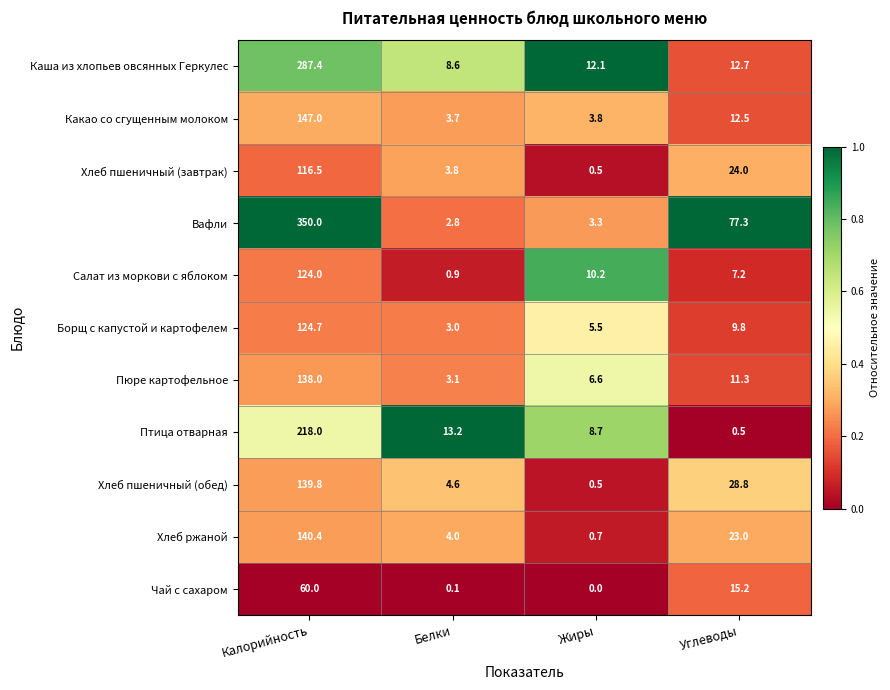

Where is Борщ с капустой и картофелем nearest to the value 63?

Углеводы